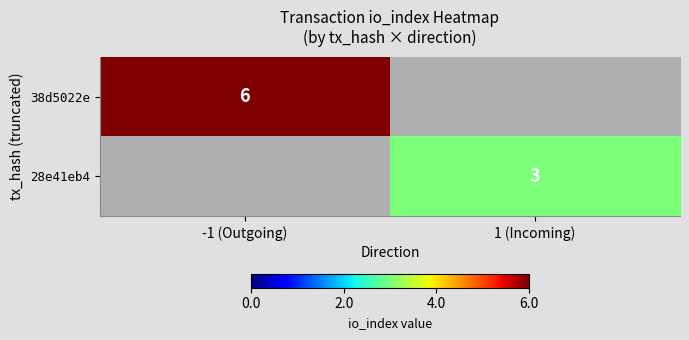

Is the value of 38d5022e at -1 (Outgoing) greater than the value of 28e41eb4 at 1 (Incoming)?

Yes